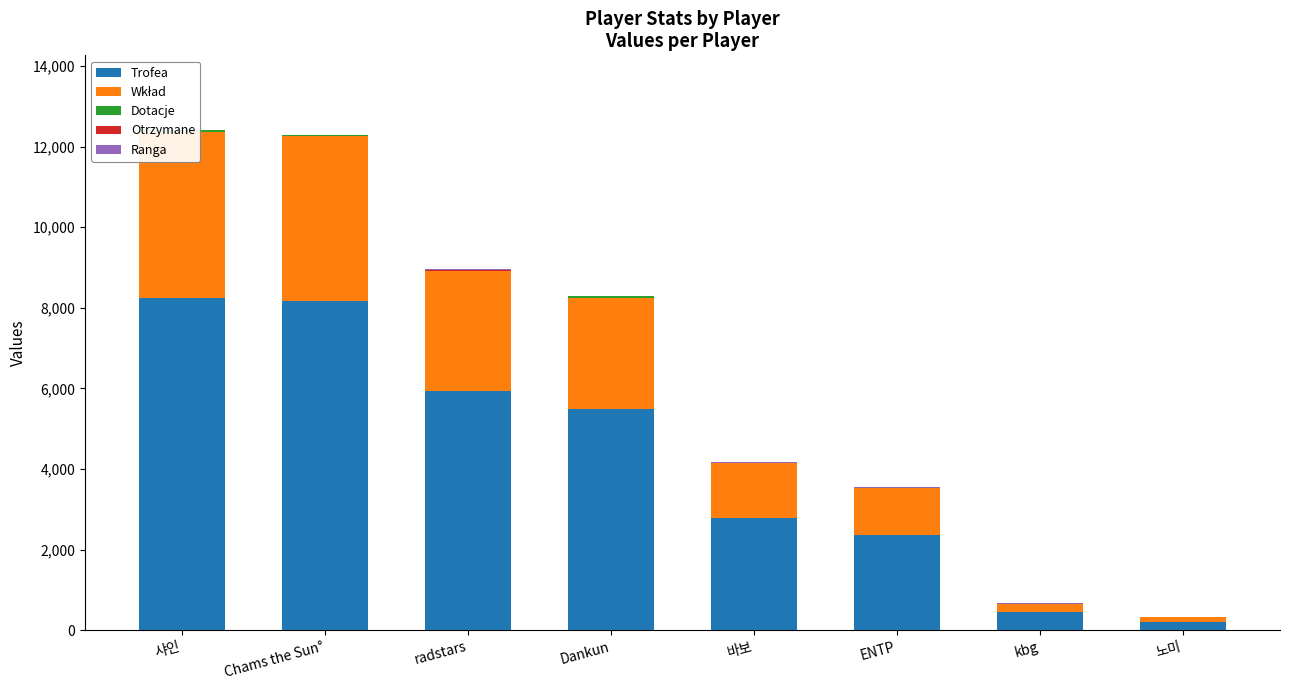

What is the sum of all Dotacje values?

132